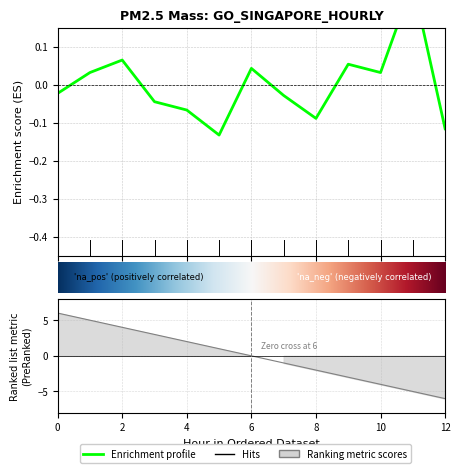

At which category does the chart reach its peak across all series?

11